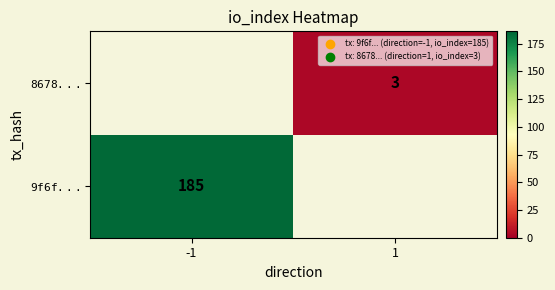

The $\mathtt{9f6f...}$ series shows 185.0 at -1. True or false?

True